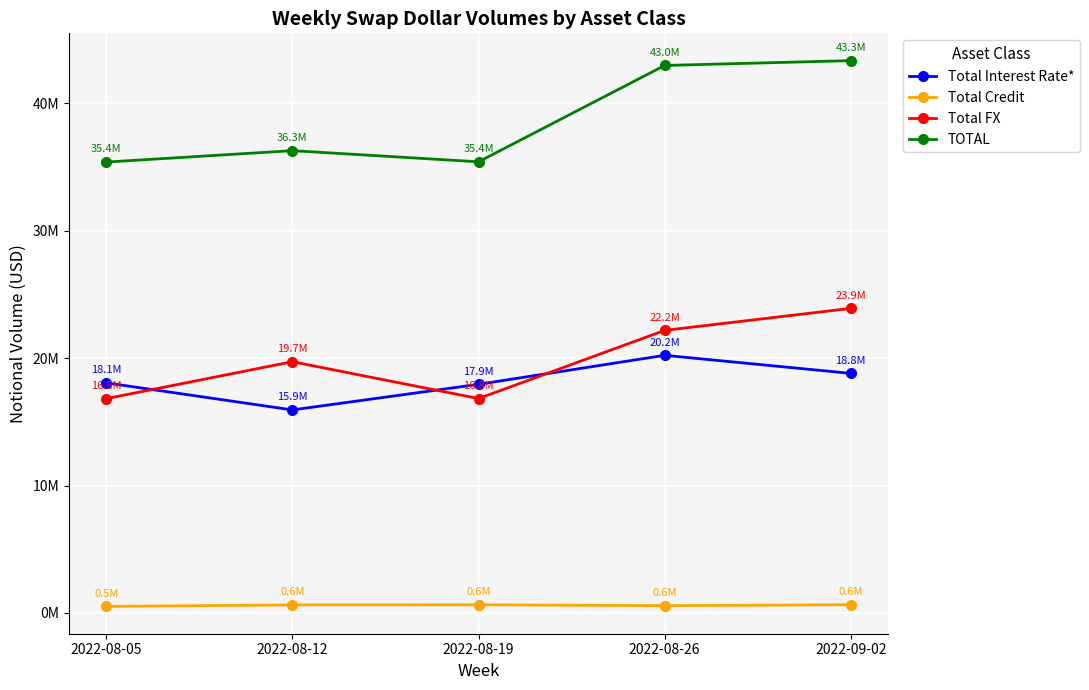

In Total Credit, how many points are lower than both neighbors (excluding endpoints)?

1